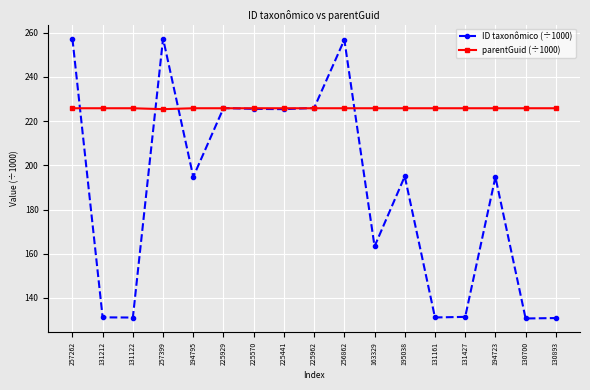

Which series changed the most between 257262 and 131161?

ID taxonômico (÷1000)